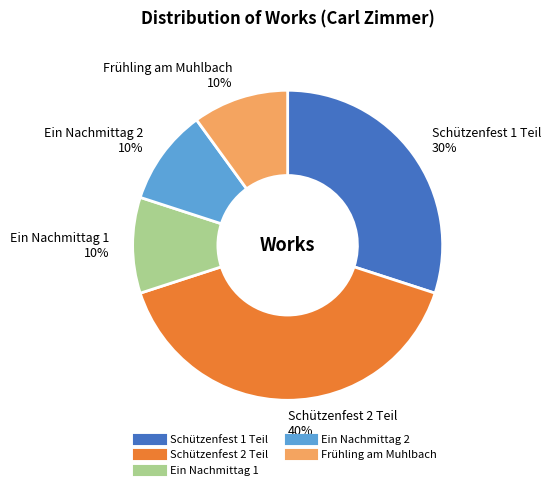

Count the number of slices in the pie.

5